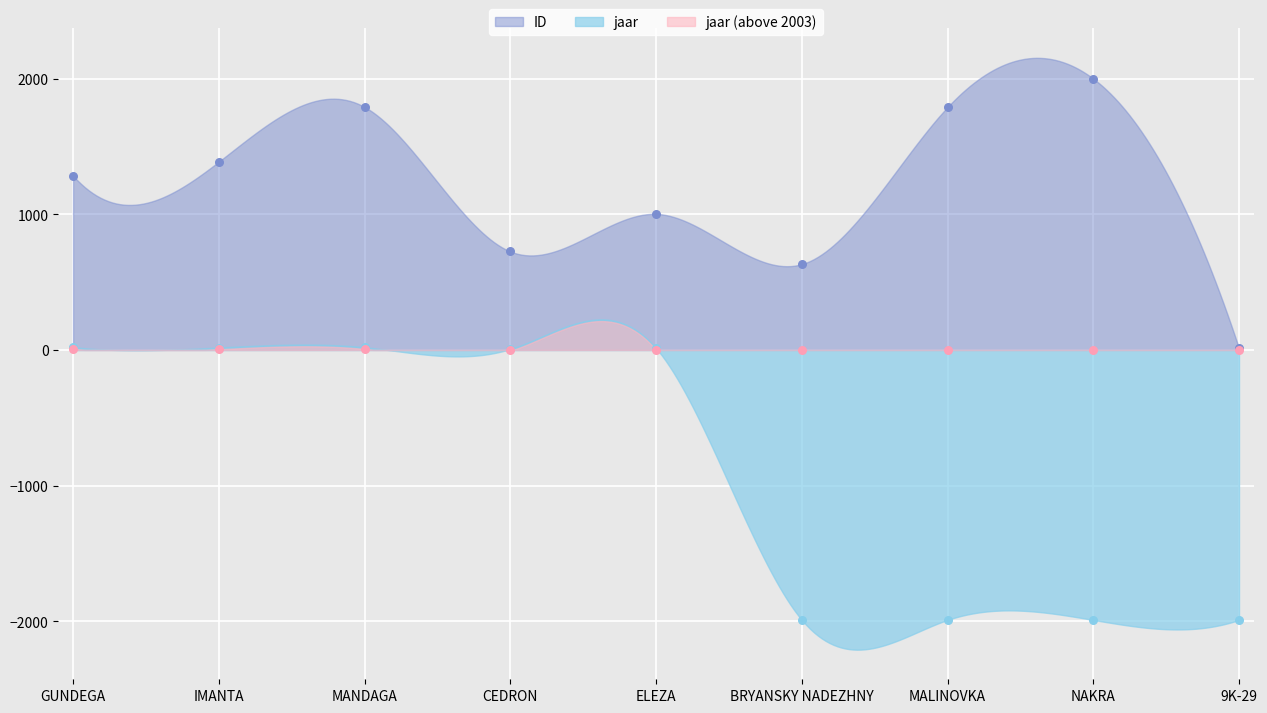

Is the value of ID at MALINOVKA greater than the value of jaar at MALINOVKA?

Yes